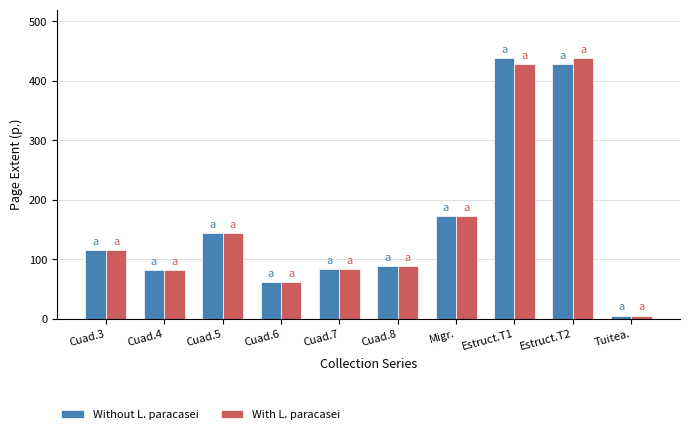

The value of Without L. paracasei at Migr. is 173. True or false?

True